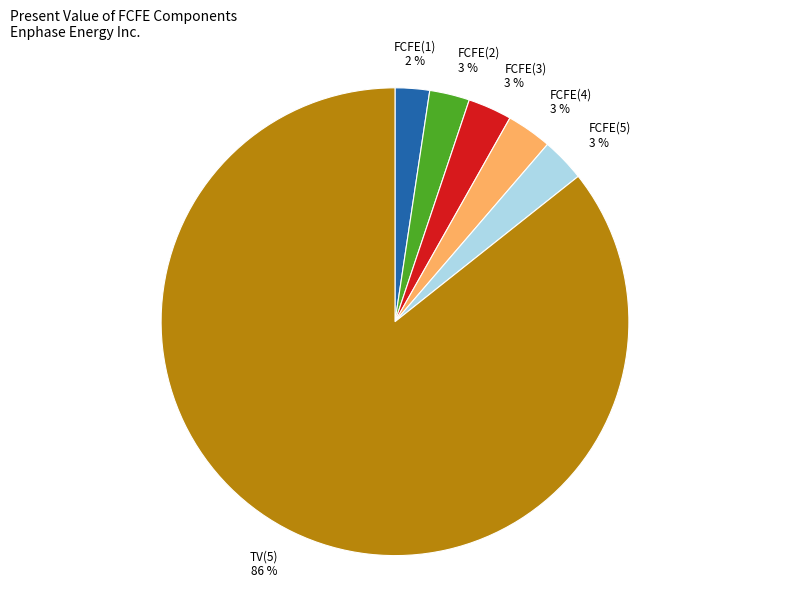

The FCFE(3) slice represents 3% of the pie. True or false?

True